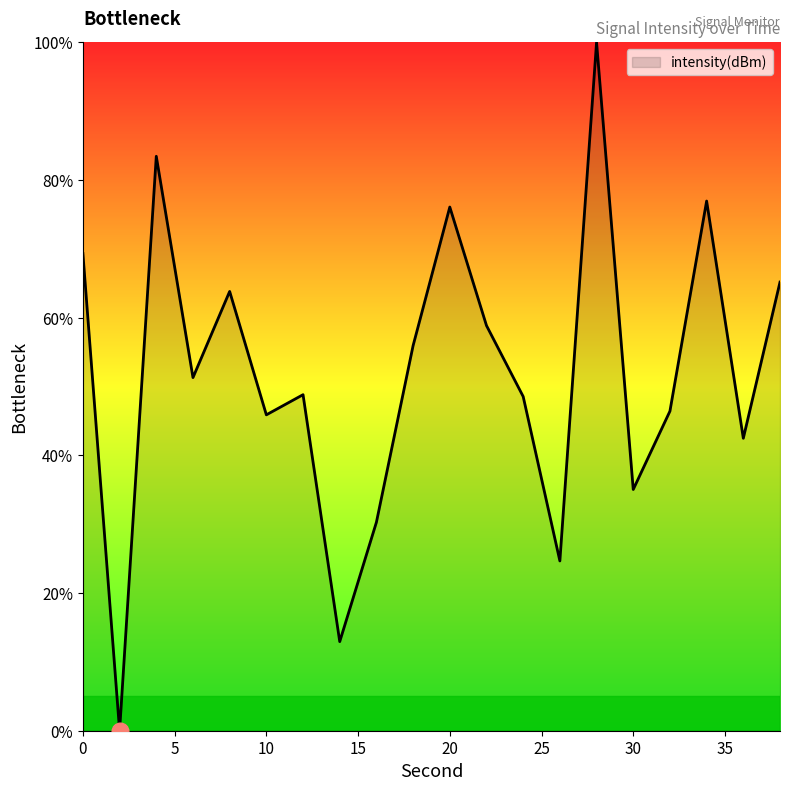

What is the maximum value shown in the chart?

100.0